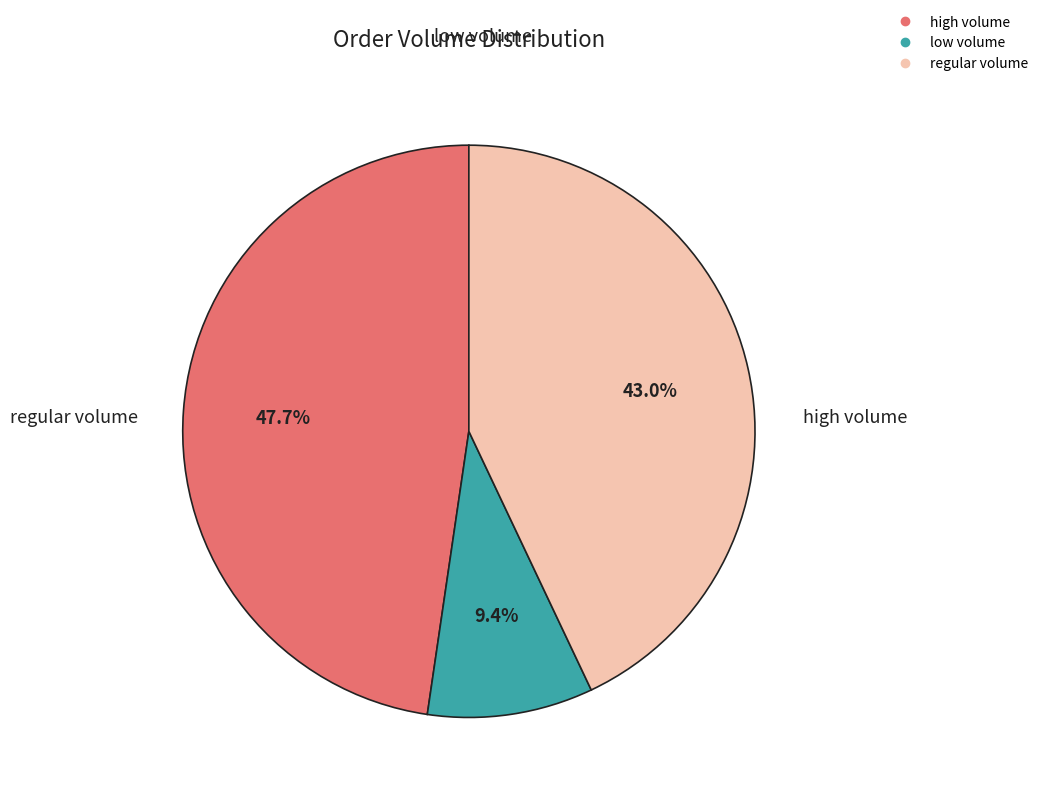

Is there a majority slice in this chart?

No